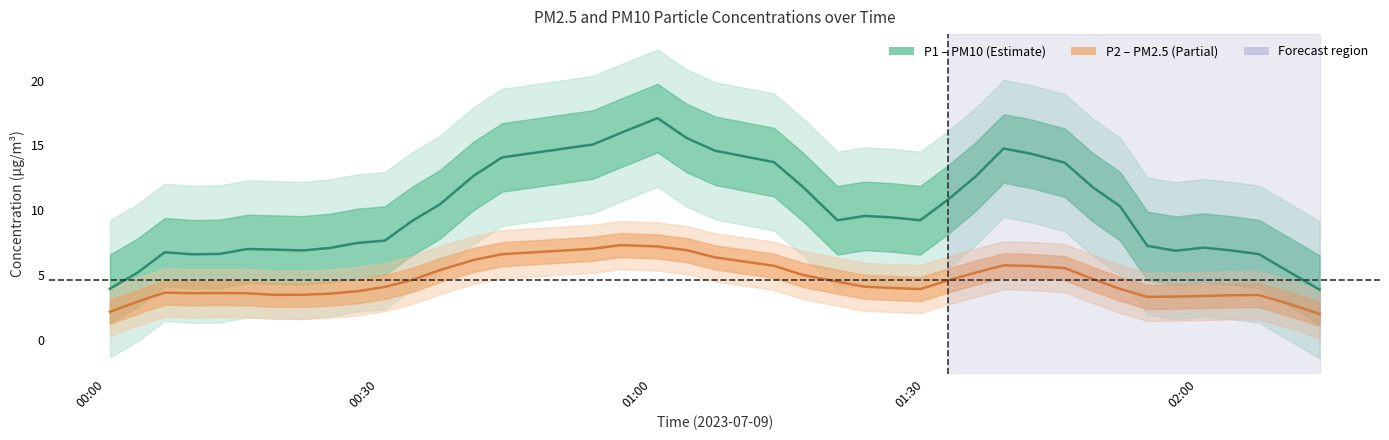

Is the value of P2 (PM2.5) at 9 greater than the value of P1 (PM10) at 6?

No